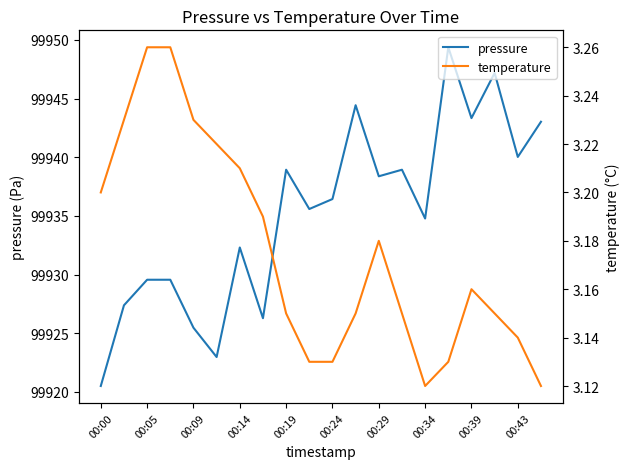

What is the highest value of the pressure series?

99949.4